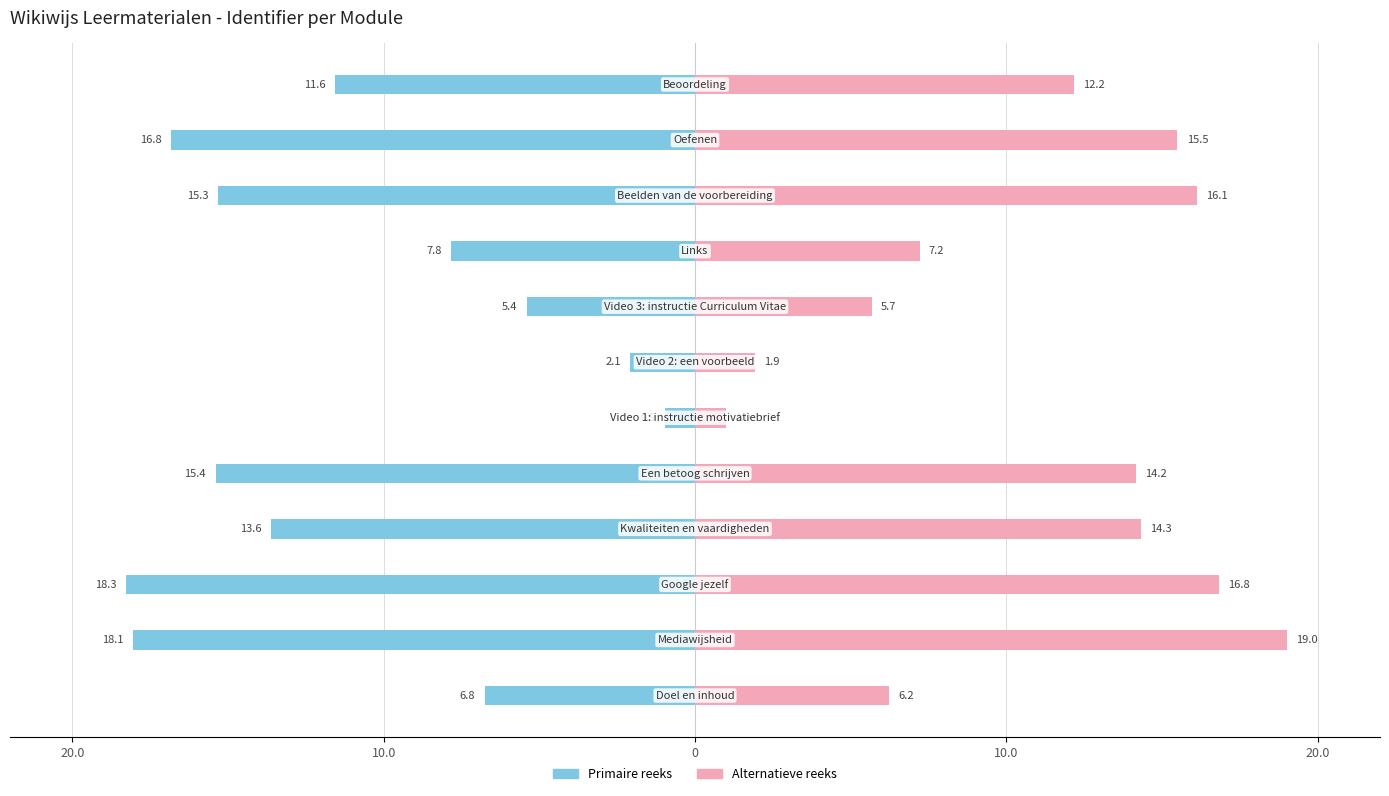

Is it true that Primaire reeks equals -9.2 at 0?

False